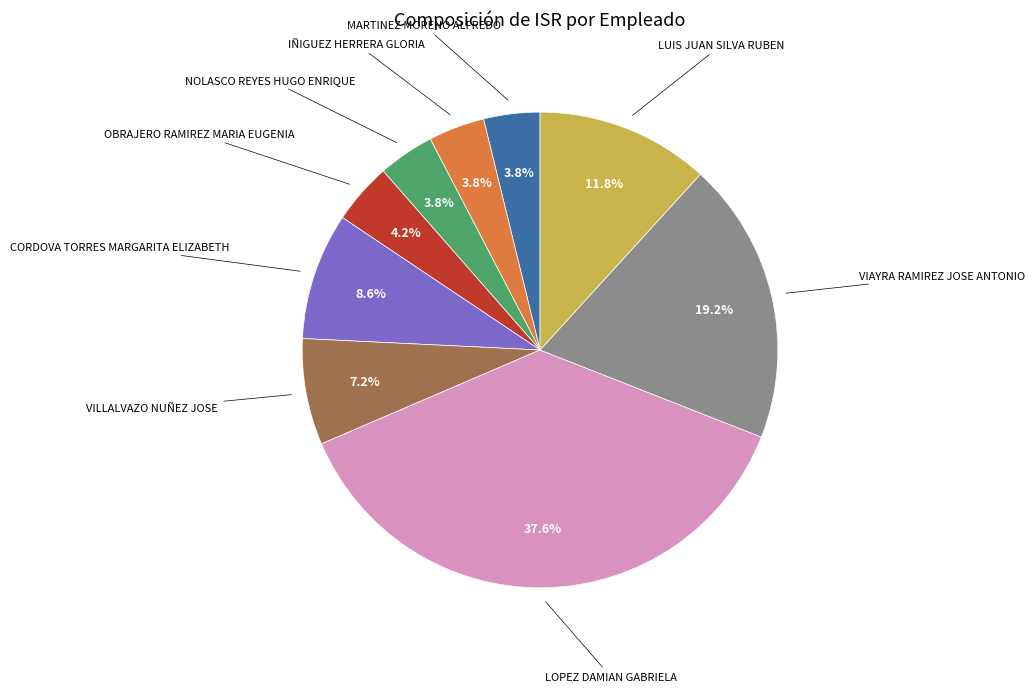

How many segments does this pie chart have?

9